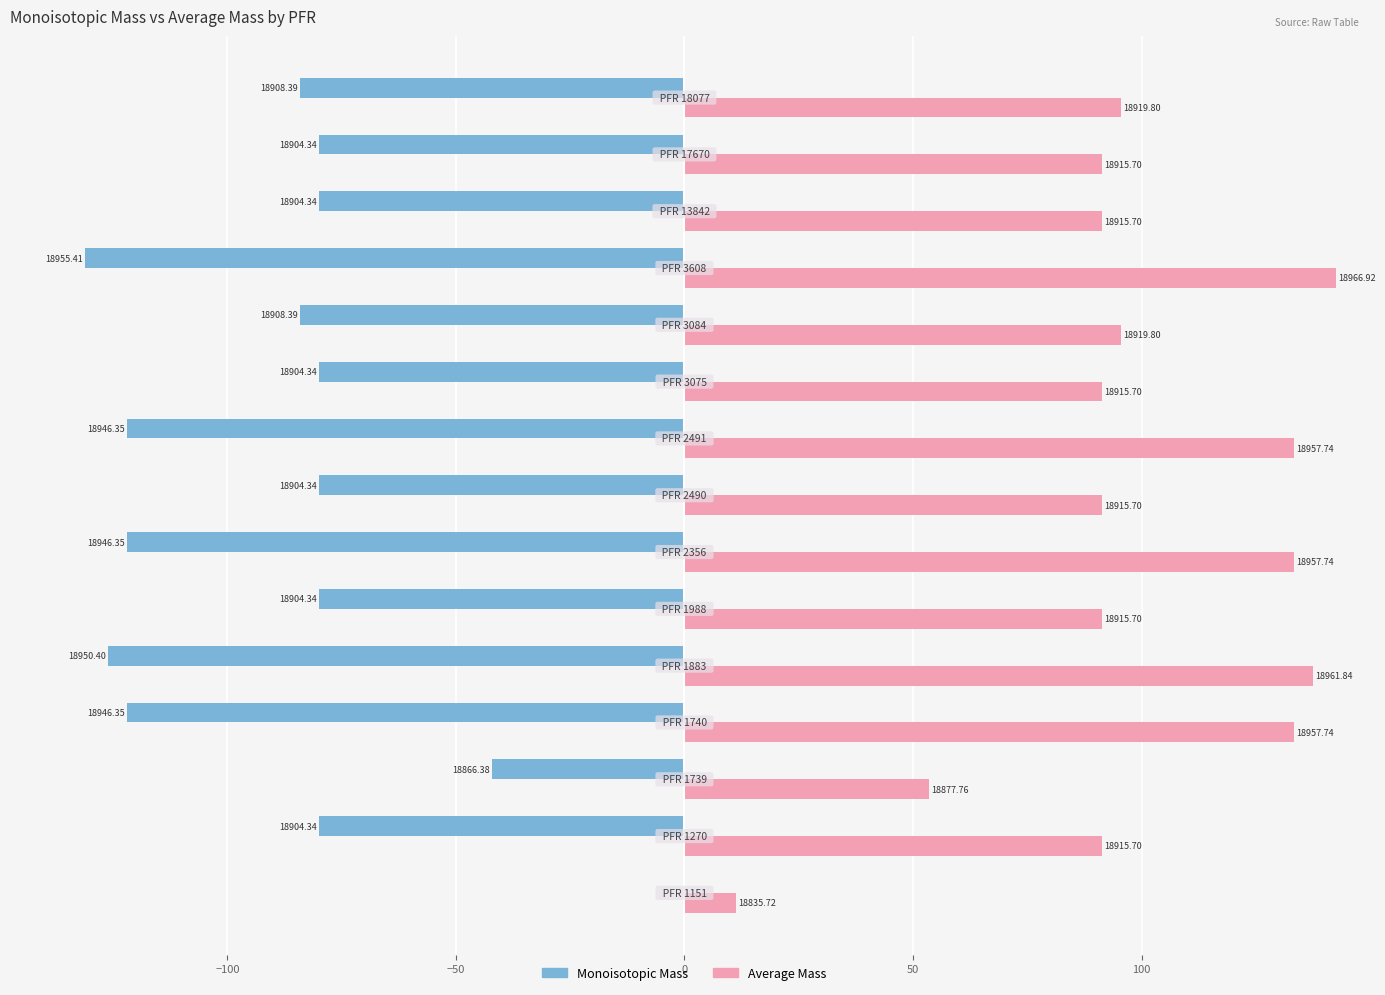

What is the average value of the Average Mass series?

98.9